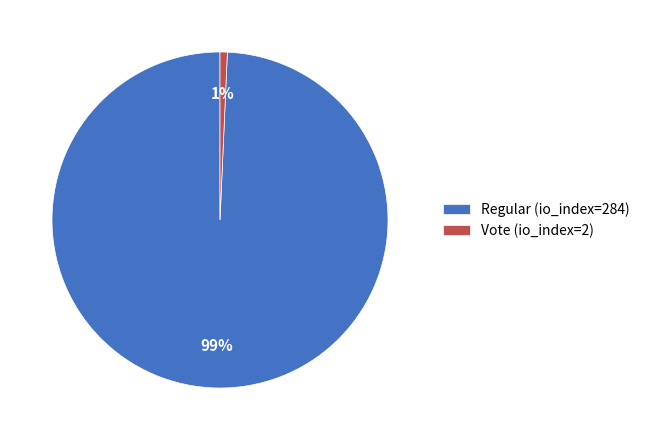

To the nearest percent, what is the combined percentage of Vote (io_index=2) and Regular (io_index=284)?

100%